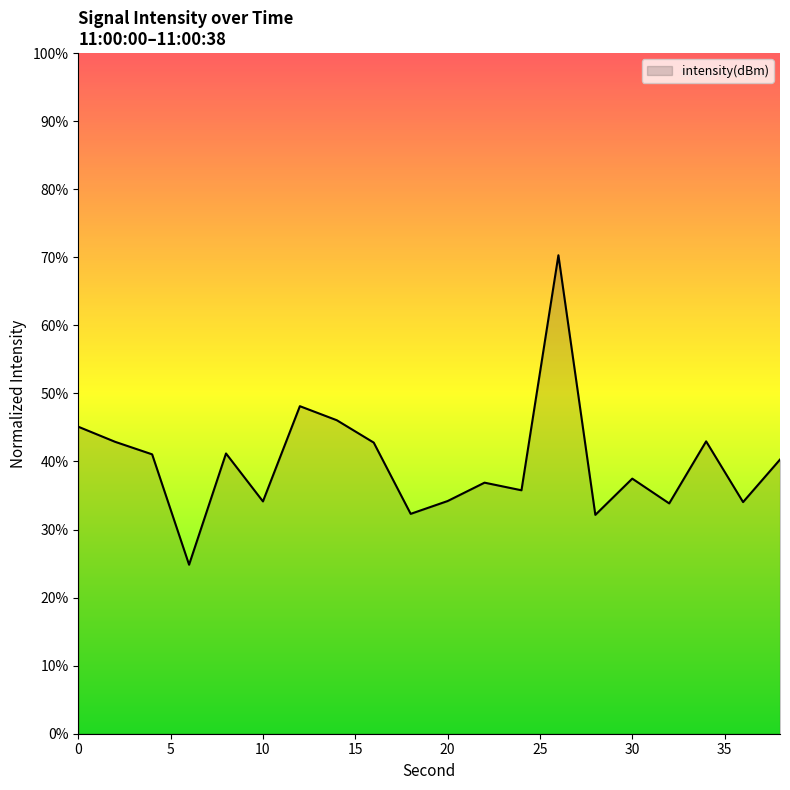

What is the minimum value shown in the chart?

24.8